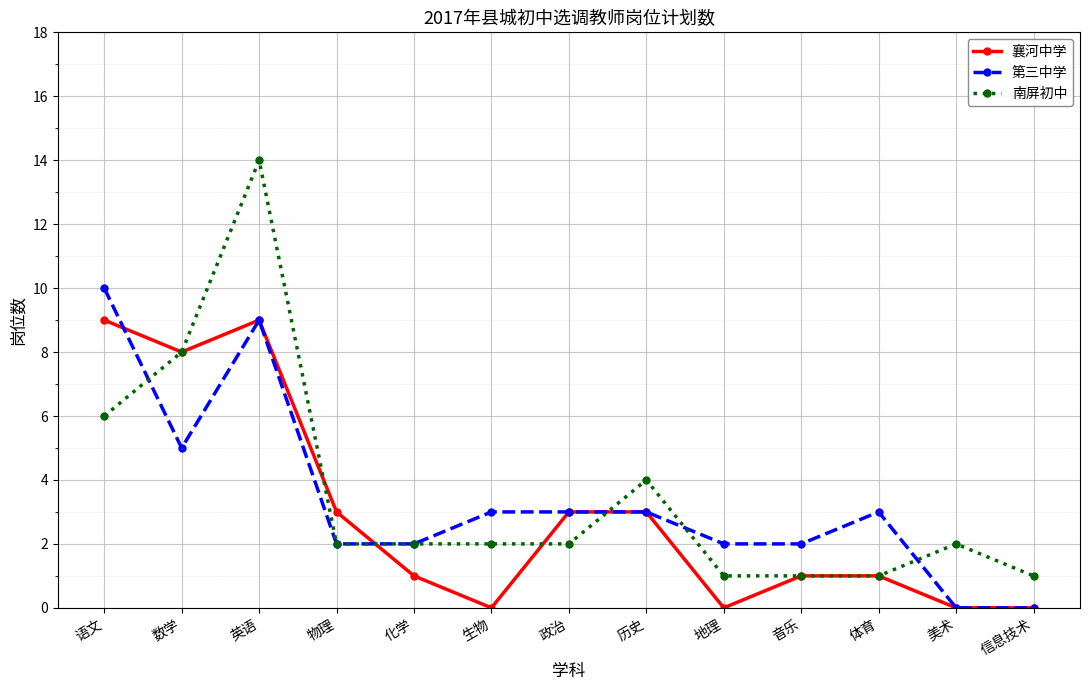

Reading left to right, transcribe all the data shown in this chart.

襄河中学: 9	8	9	3	1	0	3	3	0	1	1	0	0
第三中学: 10	5	9	2	2	3	3	3	2	2	3	0	0
南屏初中: 6	8	14	2	2	2	2	4	1	1	1	2	1